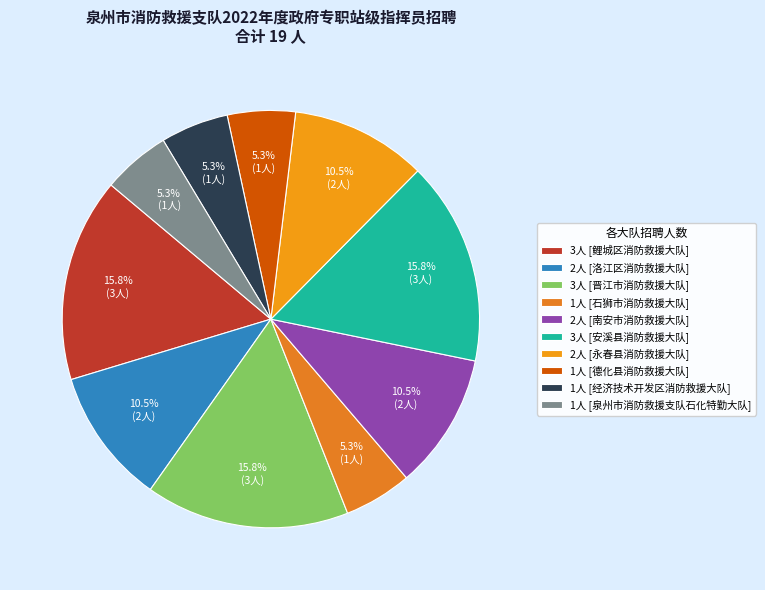

Which slice is the largest?

鲤城区消防救援大队